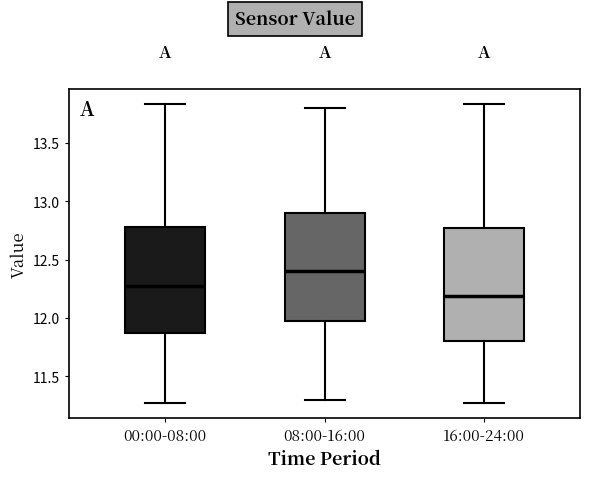

Where is the lower edge of the box for 16:00-24:00 on the y-axis? The values are not printed on the chart, so give them approximately, as read against the axis.

11.80